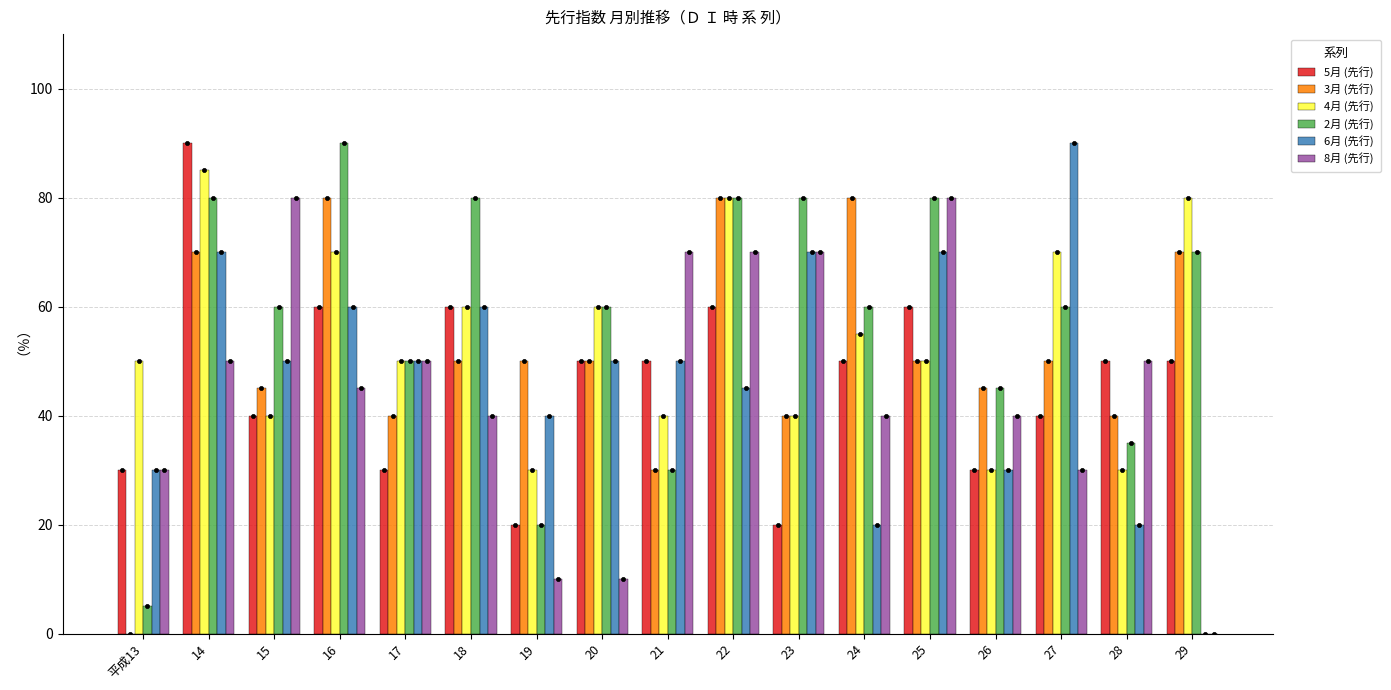

Is it true that 5月 (先行) equals 50 at 29?

True